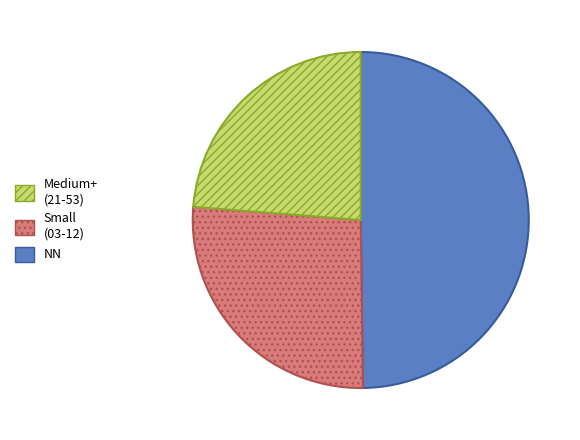

Is there any slice that represents more than half of the pie?

No